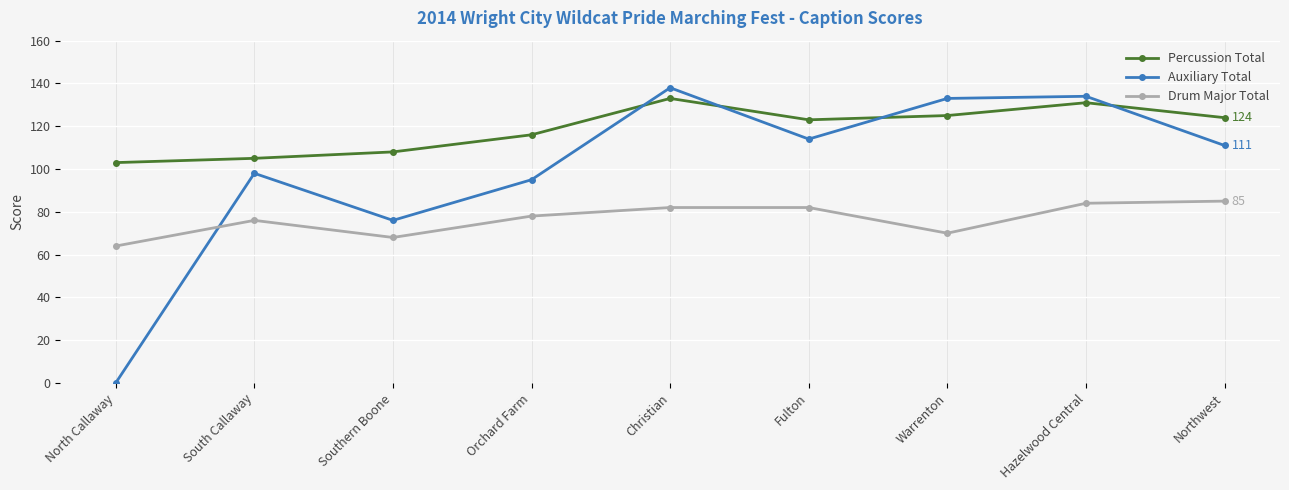

True or false: Drum Major Total and Percussion Total cross at least once.

False